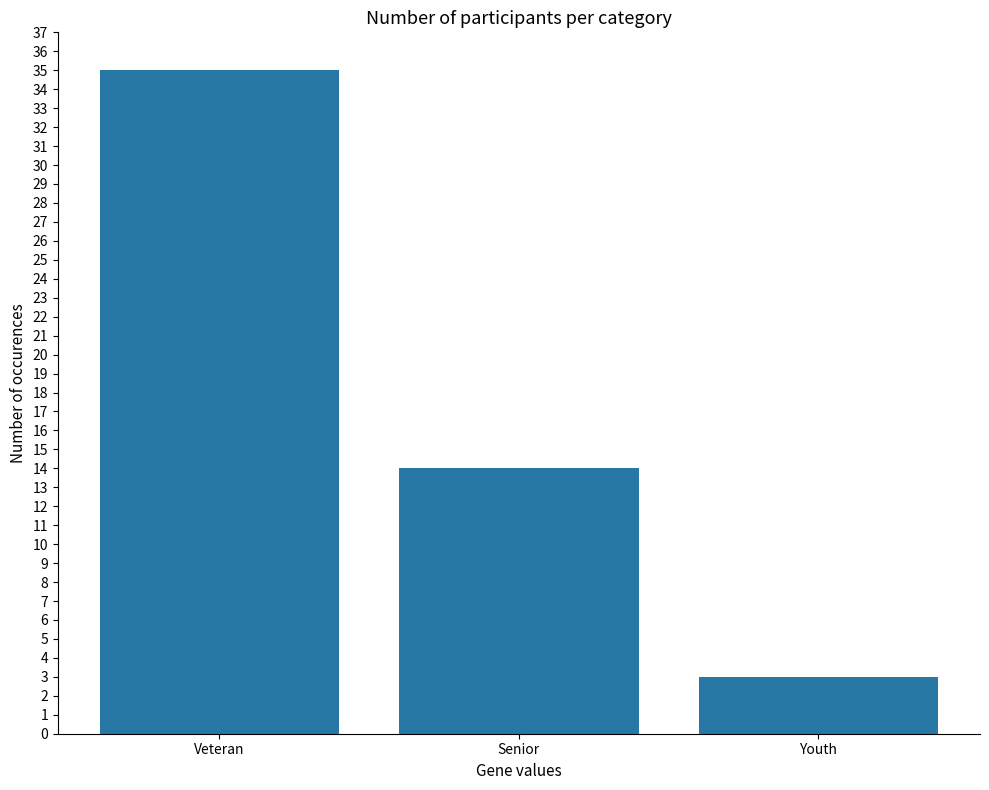

The chart shows a value of 35 at Veteran. True or false?

True